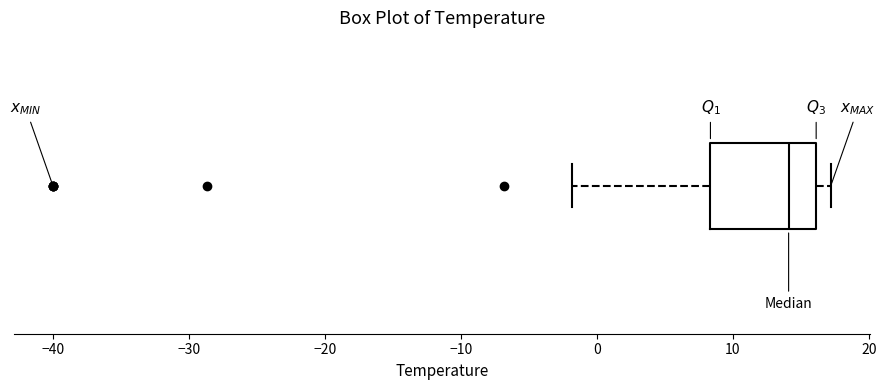

Transcribe this box plot: give where the median line is, the range the box spans, and where the two whiskers end, as read against the x-axis. The values are not printed on the chart, so give them approximately, as read against the axis.

median 14, box 8 to 16, whiskers -2 to 17